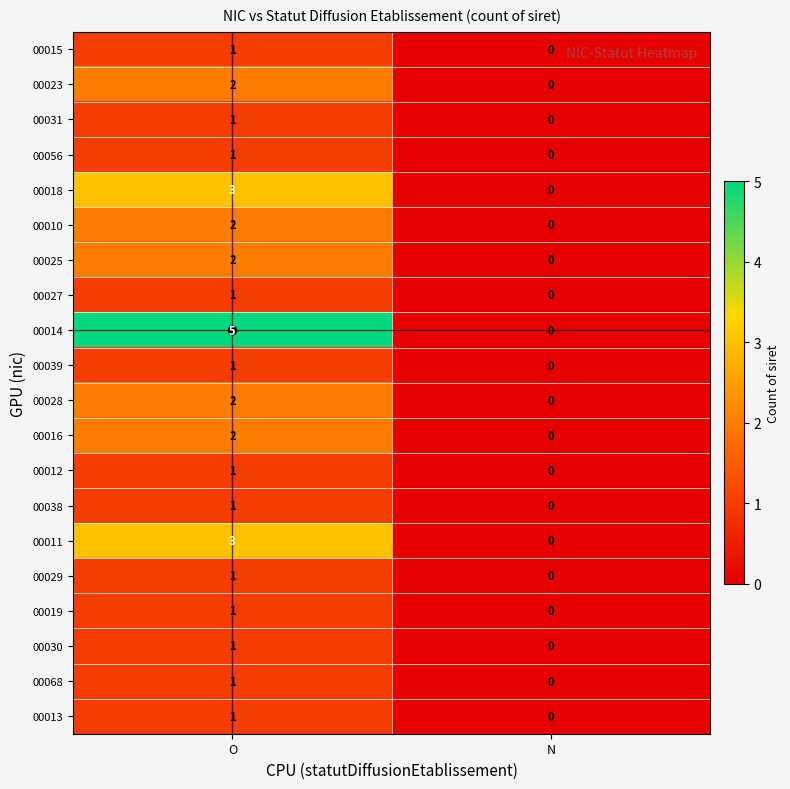

At which category is the sum across all series the highest?

O